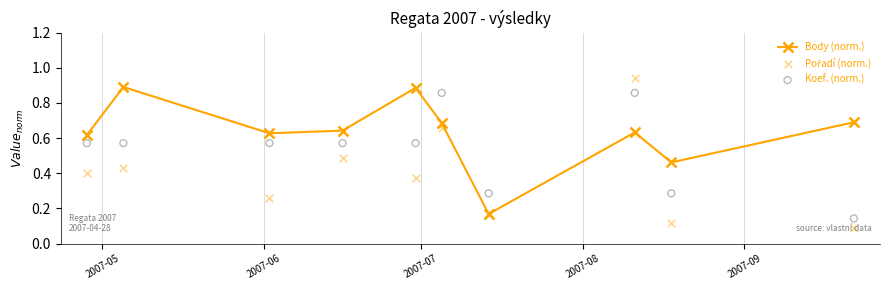

What are all the series names shown in the legend?

Body (norm.), Pořadí (norm.), Koef. (norm.)